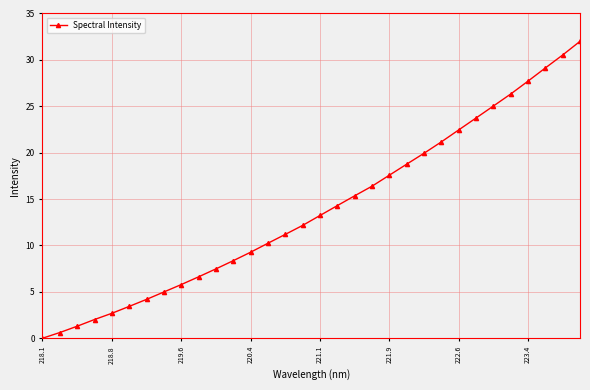

What is the difference between the second highest and second lowest values?

29.9